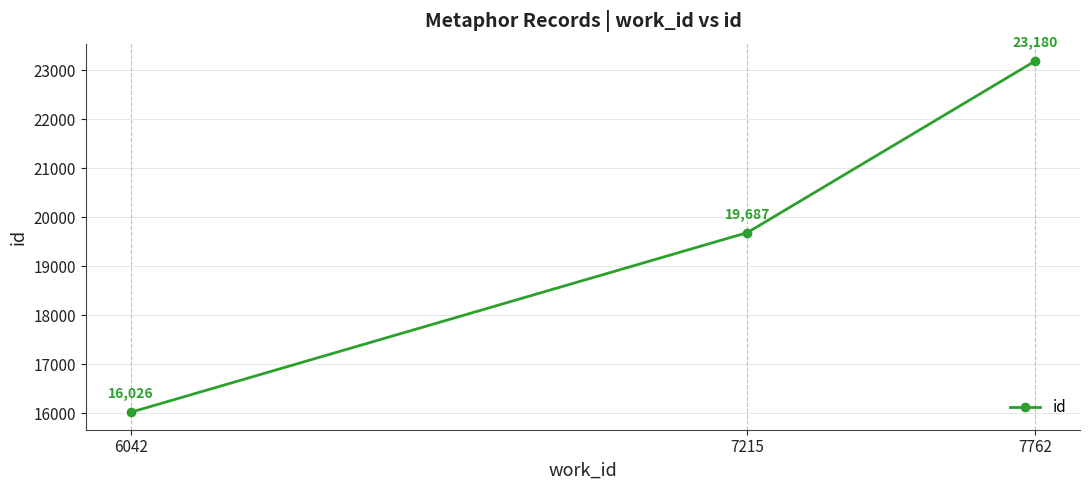

What is the greatest value displayed?

23180